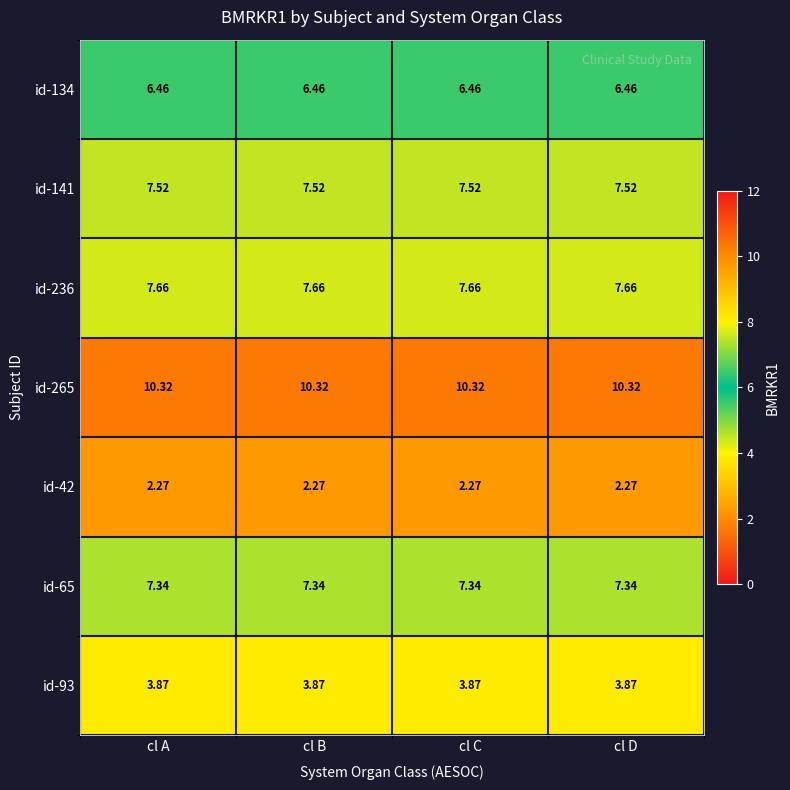

Count the number of categories in the chart.

4